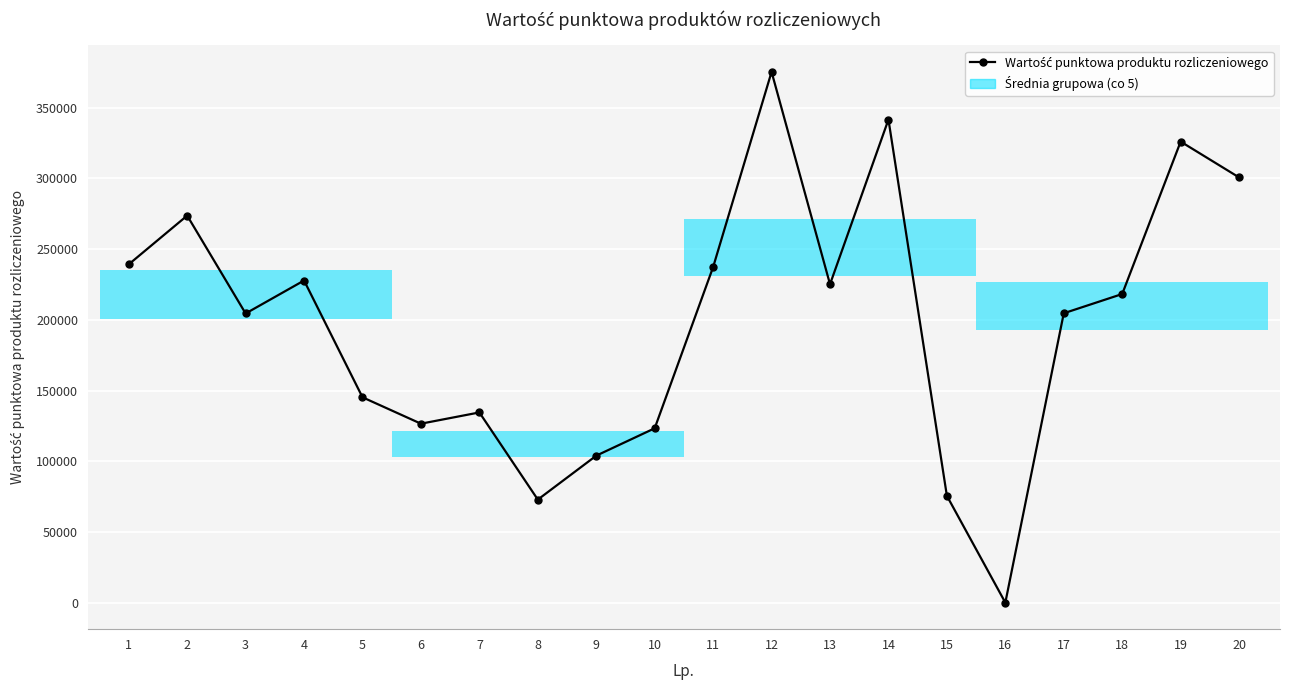

What is the change in value from 15 to 20?

+225026